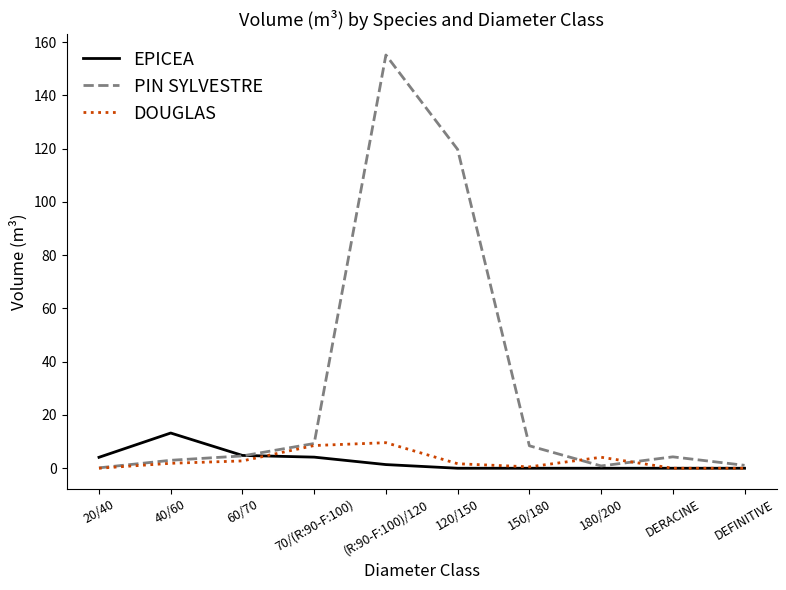

What is the total value across all series at DEFINITIVE?

1.1